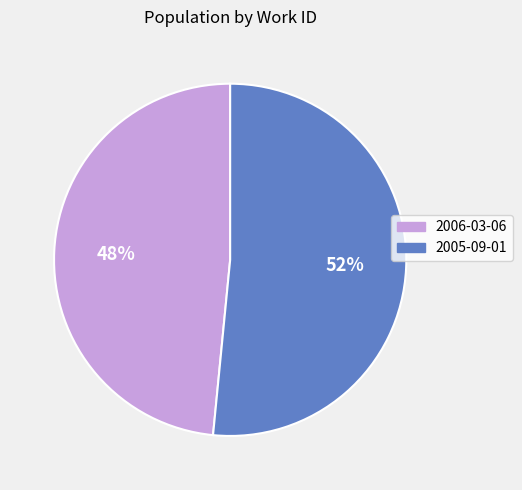

Is the sum of 2006-03-06 and 2005-09-01 greater than half?

Yes